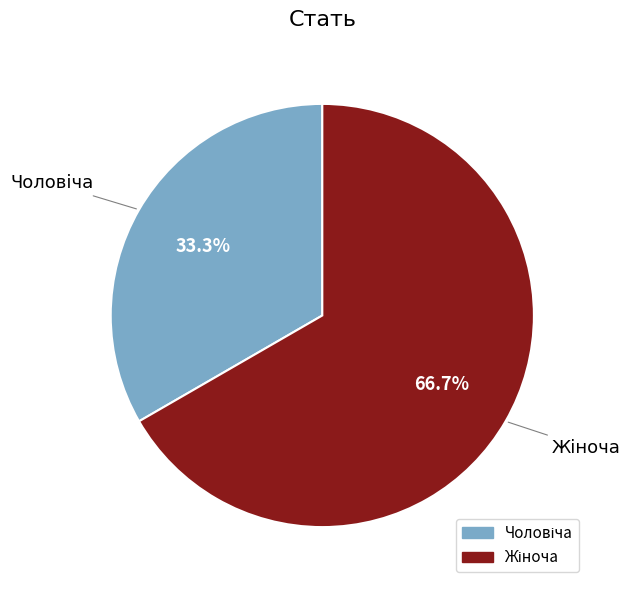

How many segments does this pie chart have?

2